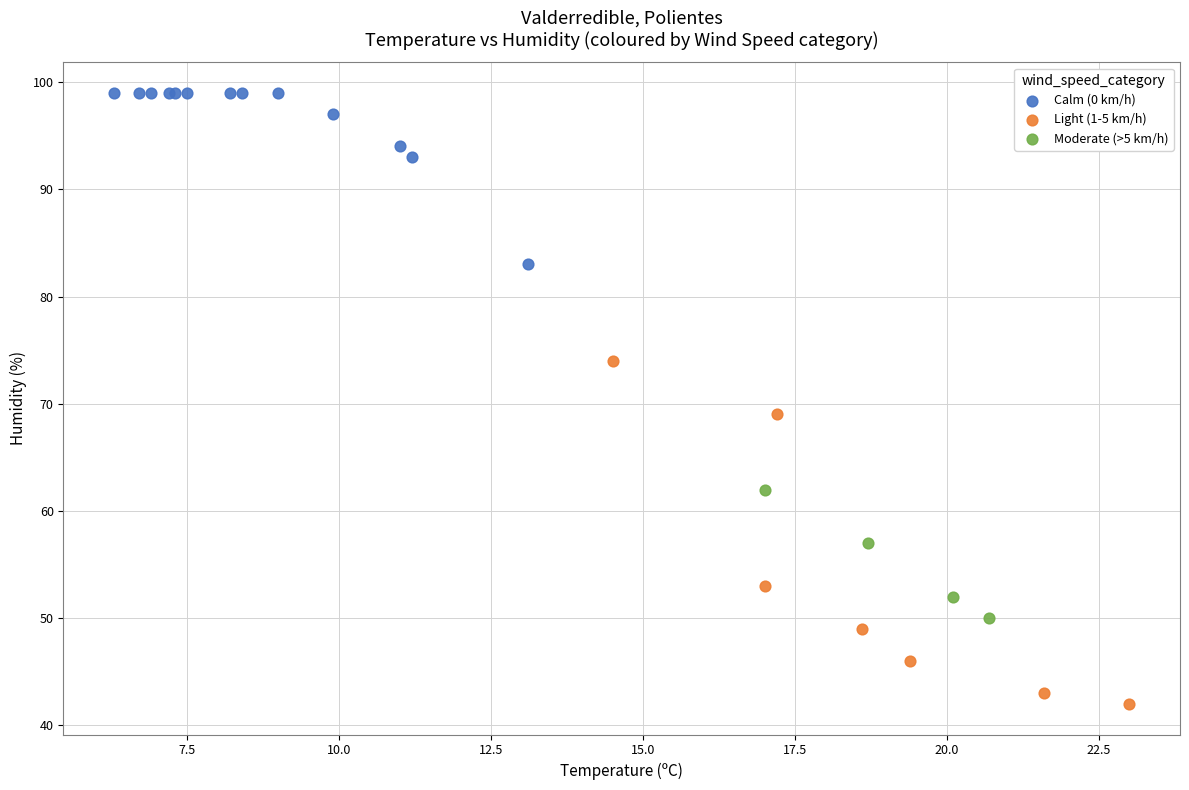

Which series has the largest Y range (max minus min)?

Light (1-5 km/h)